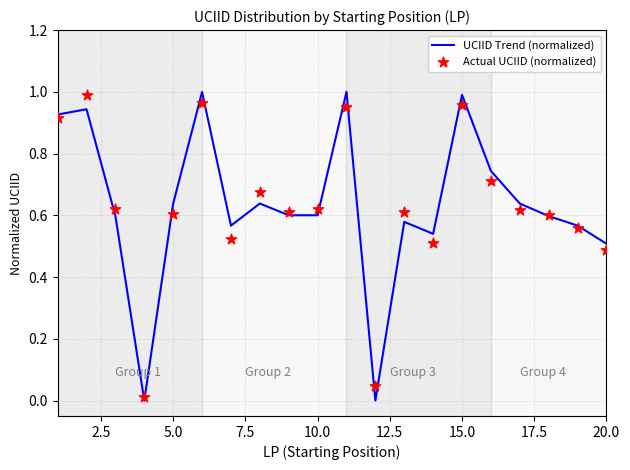

What is the maximum value for UCIID Trend (normalized)?

1.0